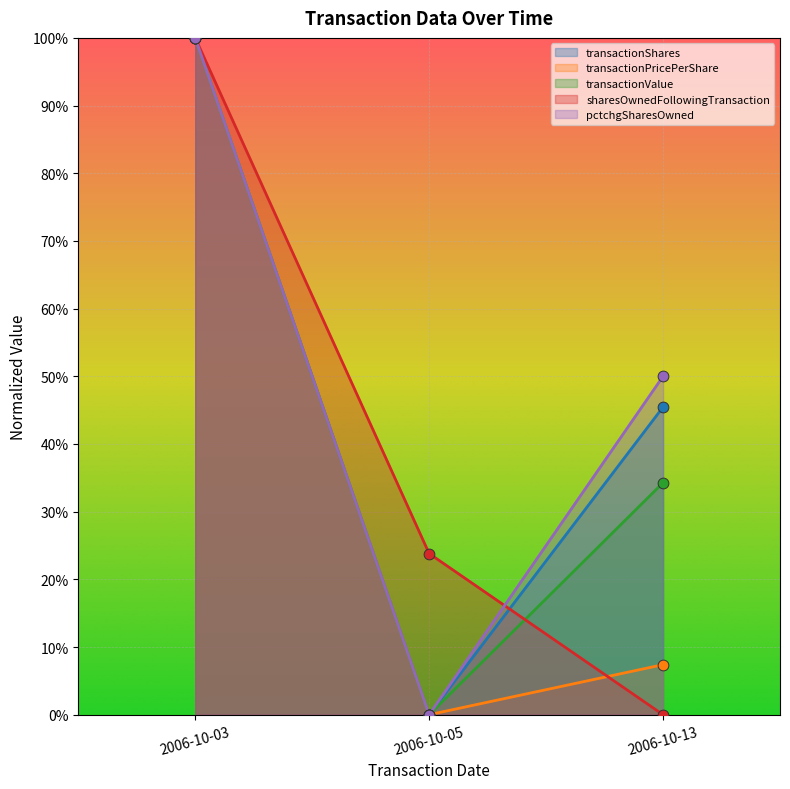

What are all the series names shown in the legend?

transactionShares, transactionPricePerShare, transactionValue, sharesOwnedFollowingTransaction, pctchgSharesOwned